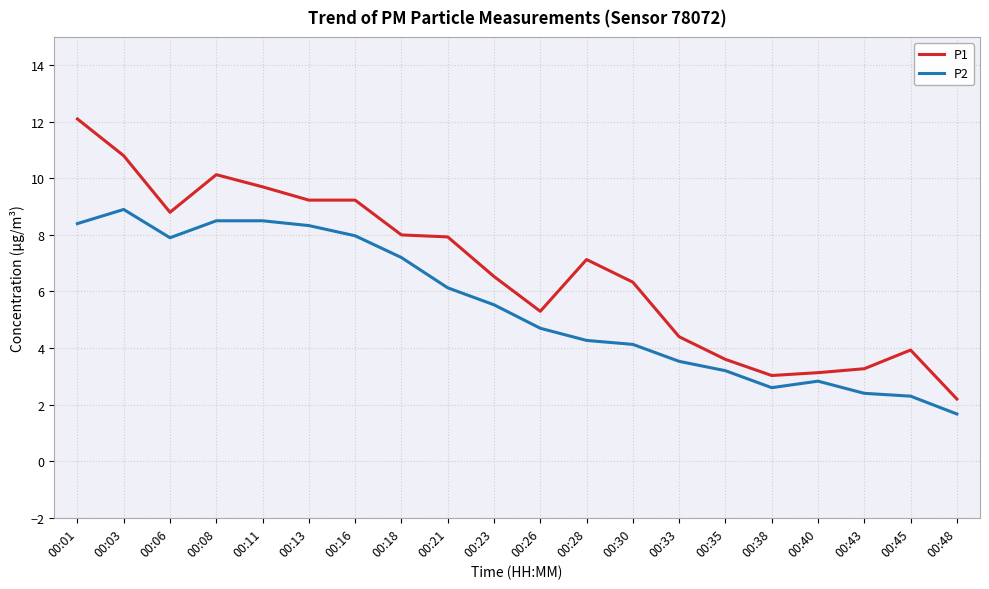

What are all the series names shown in the legend?

P1, P2